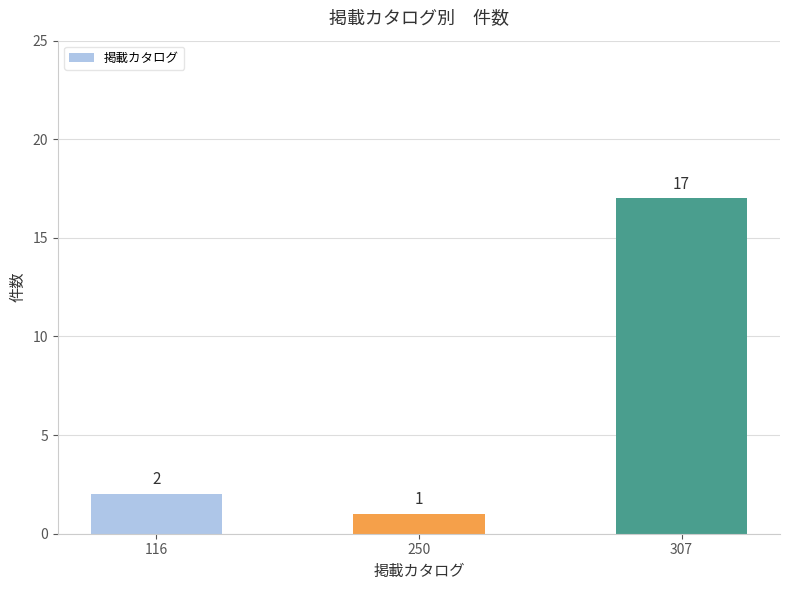

Reading right to left, transcribe all the data shown in this chart.

17	1	2